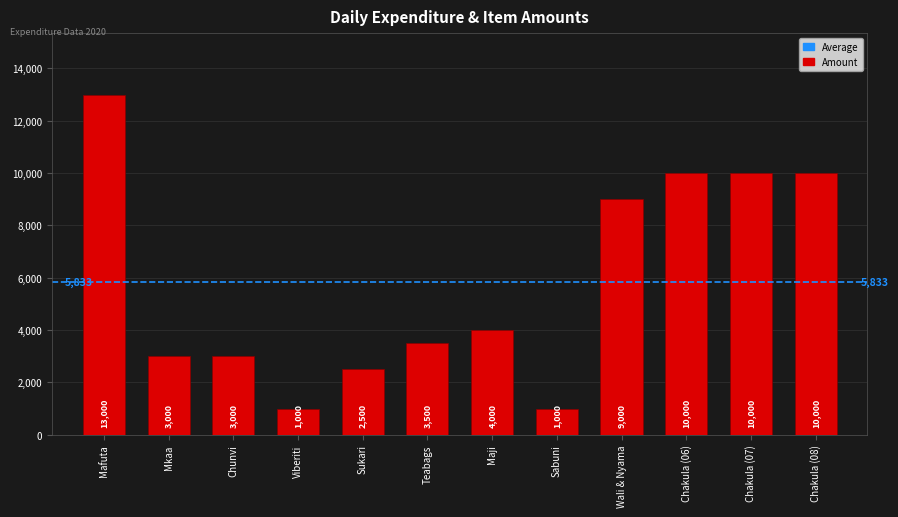

What is the change in value from Sukari to Wali & Nyama?

+6500